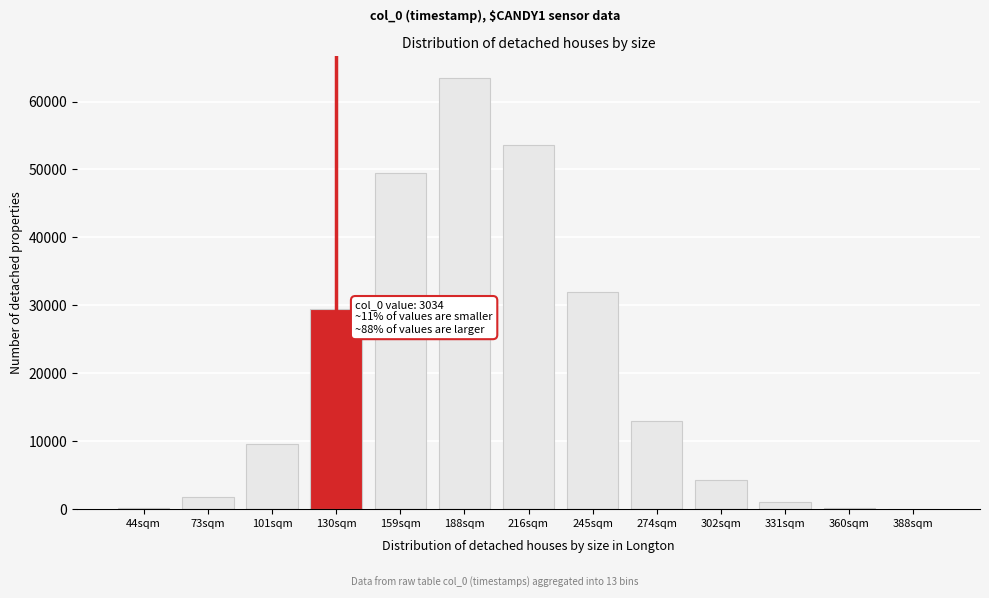

Which category has the highest value across all series?

188sqm